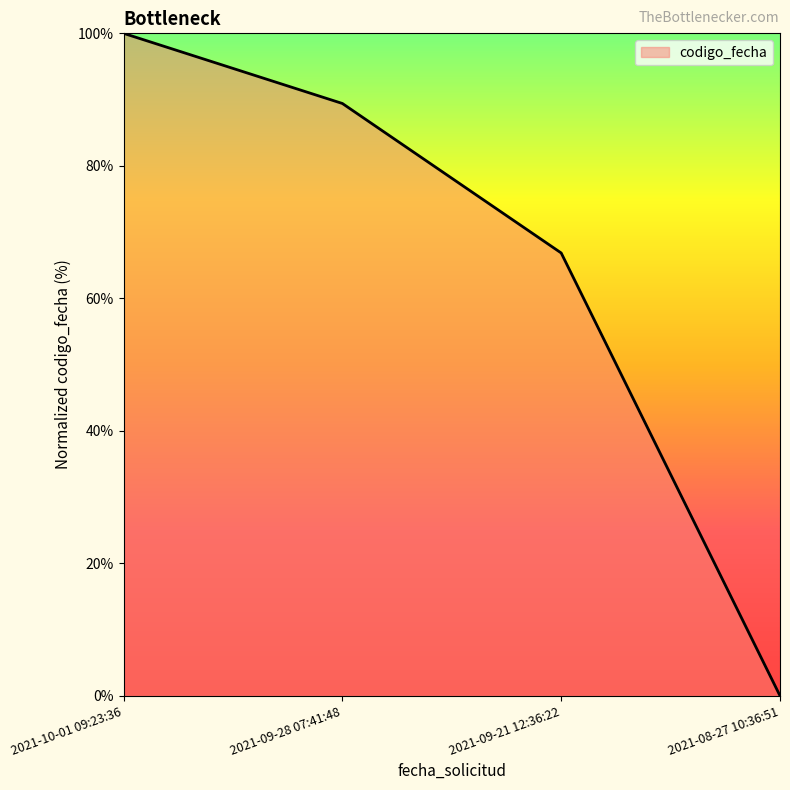

Reading right to left, transcribe all the data shown in this chart.

0.0	66.8	89.4	100.0